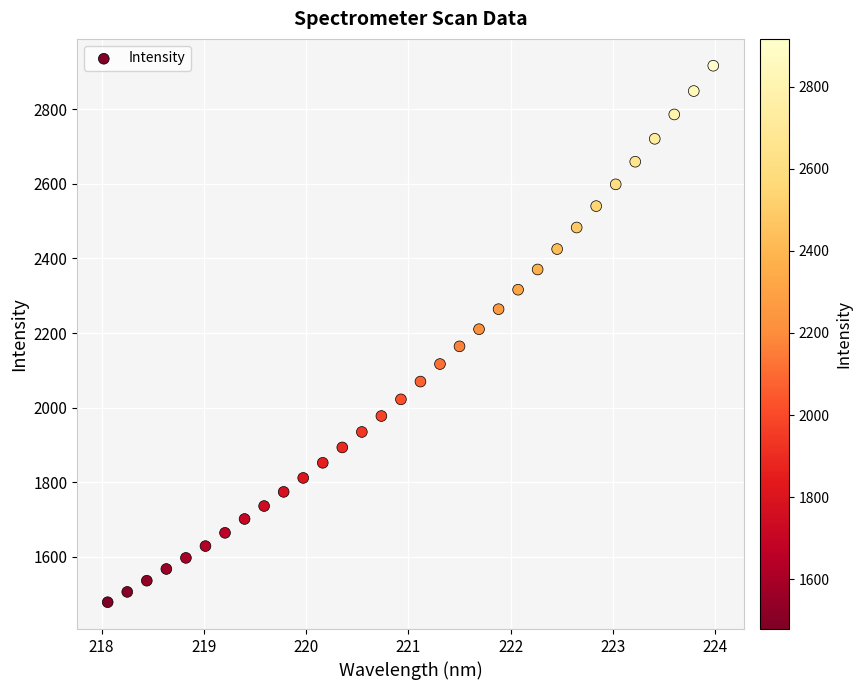

What is the range of Y values (max minus min)?

1438.4